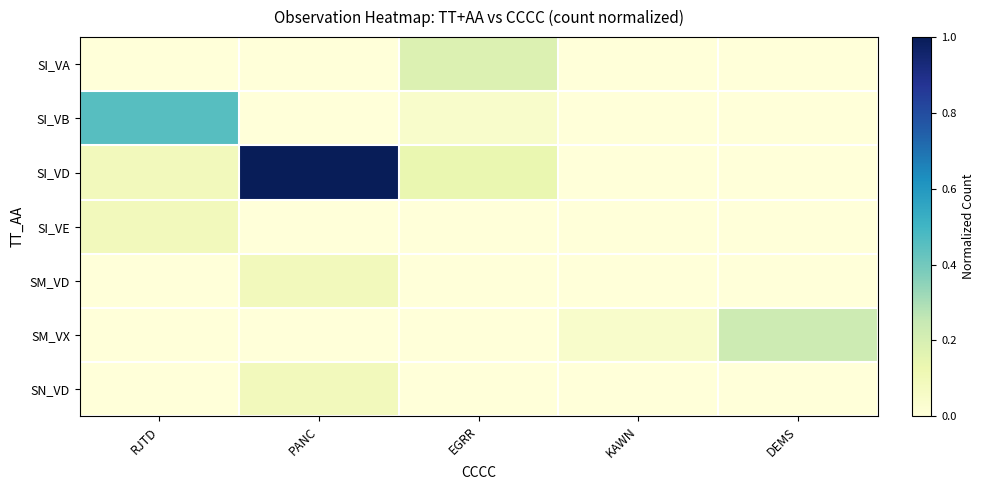

Count the number of data series in this chart.

7